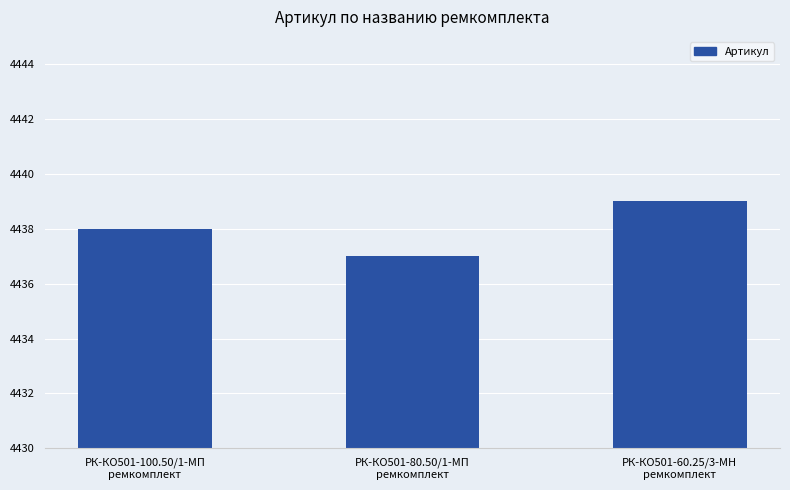

The chart shows a value of 6730 at РК-КО501-60.25/3-МН
ремкомплект. True or false?

False